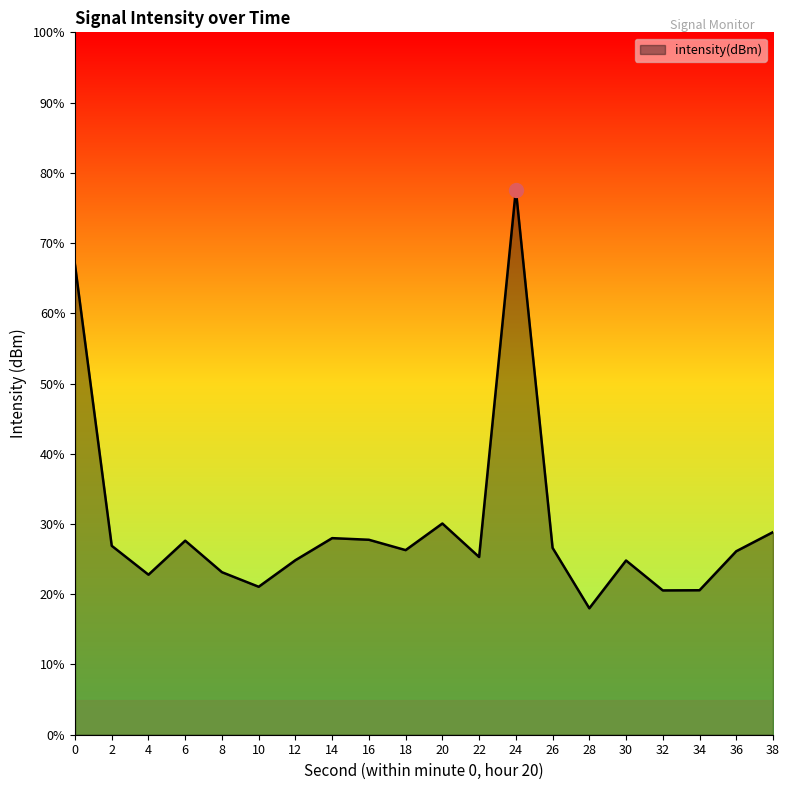

Reading left to right, what are all the values shown in this chart?

-116.6	-130.6	-132.0	-130.3	-131.9	-132.6	-131.3	-130.2	-130.3	-130.8	-129.5	-131.1	-112.8	-130.7	-133.7	-131.3	-132.8	-132.8	-130.9	-129.9